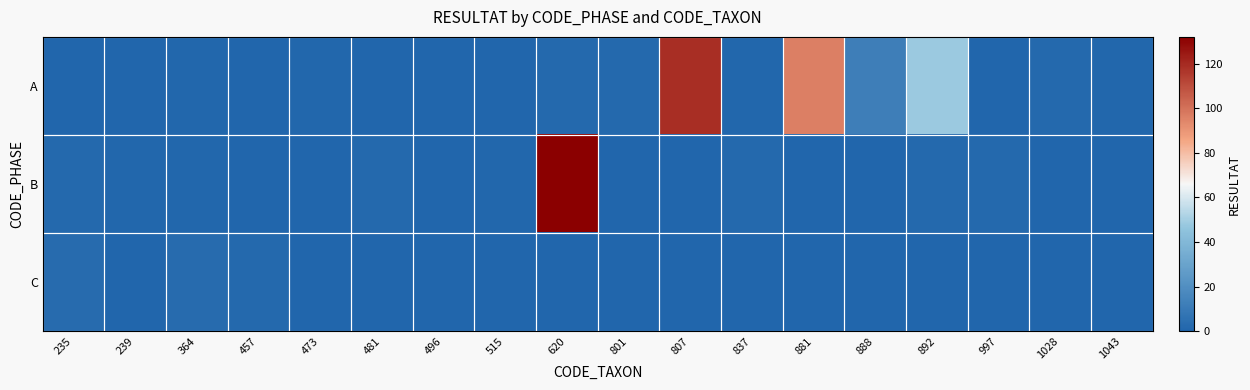

Which label corresponds to the smallest value in the chart?

235